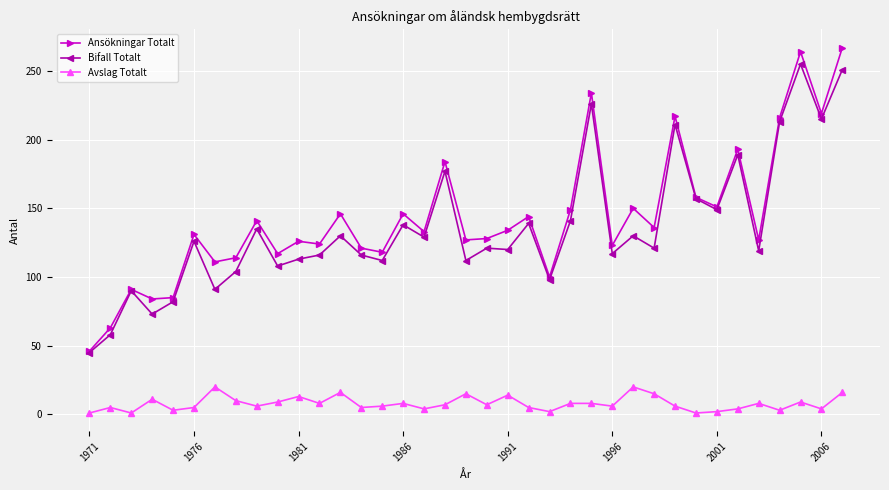

Rank the series by their maximum value, from lowest to highest.

Avslag Totalt, Bifall Totalt, Ansökningar Totalt